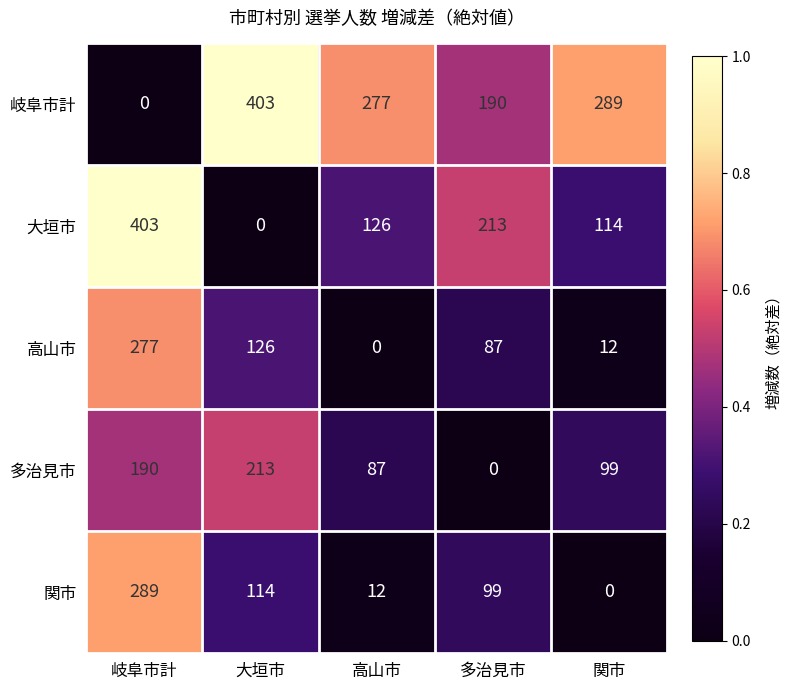

What is the difference between the highest and lowest values at 高山市?

277